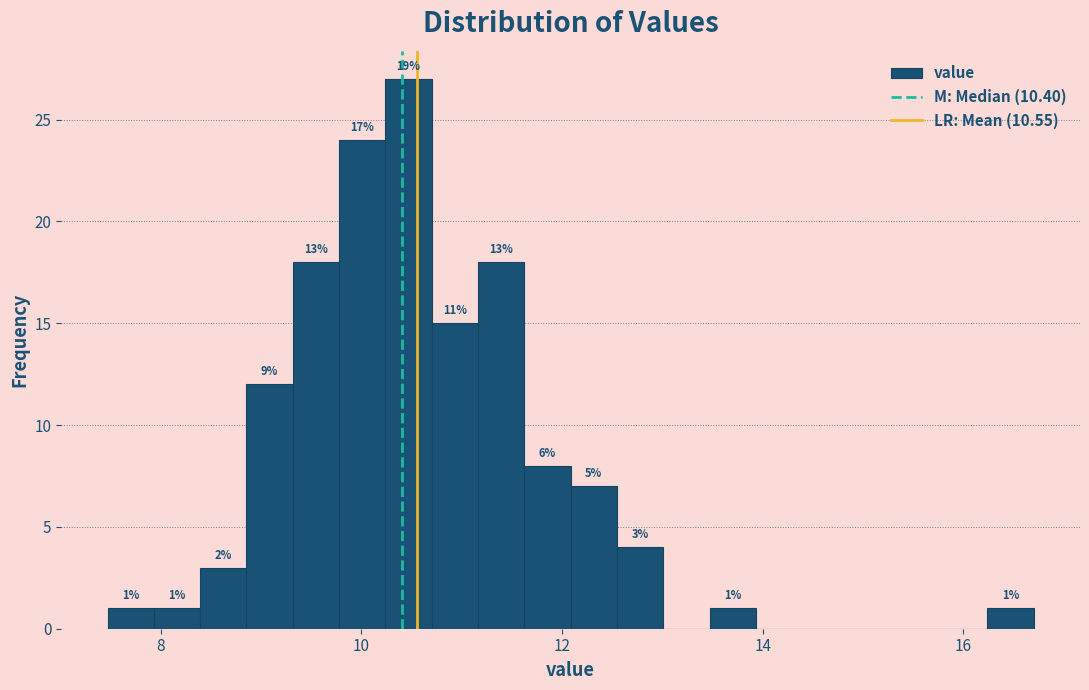

Read against the x-axis, roughly where is the centre of the tallest bar?

10.4